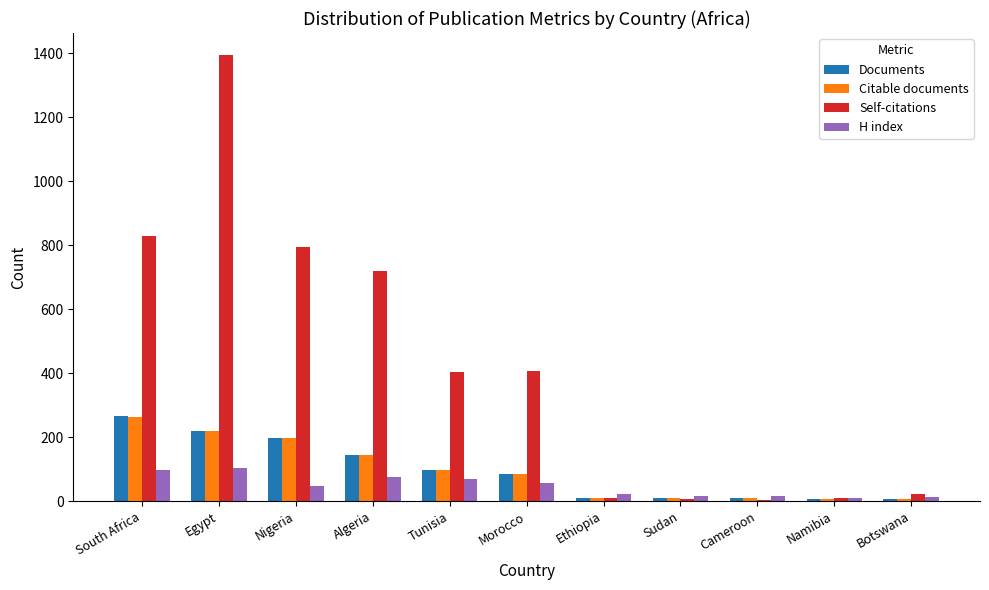

What is the total value across all series at Algeria?

1080